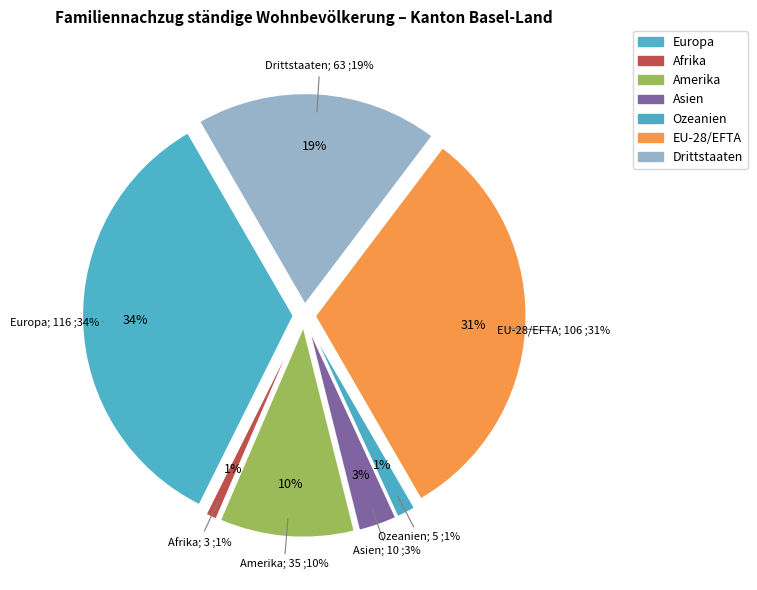

How many segments does this pie chart have?

7